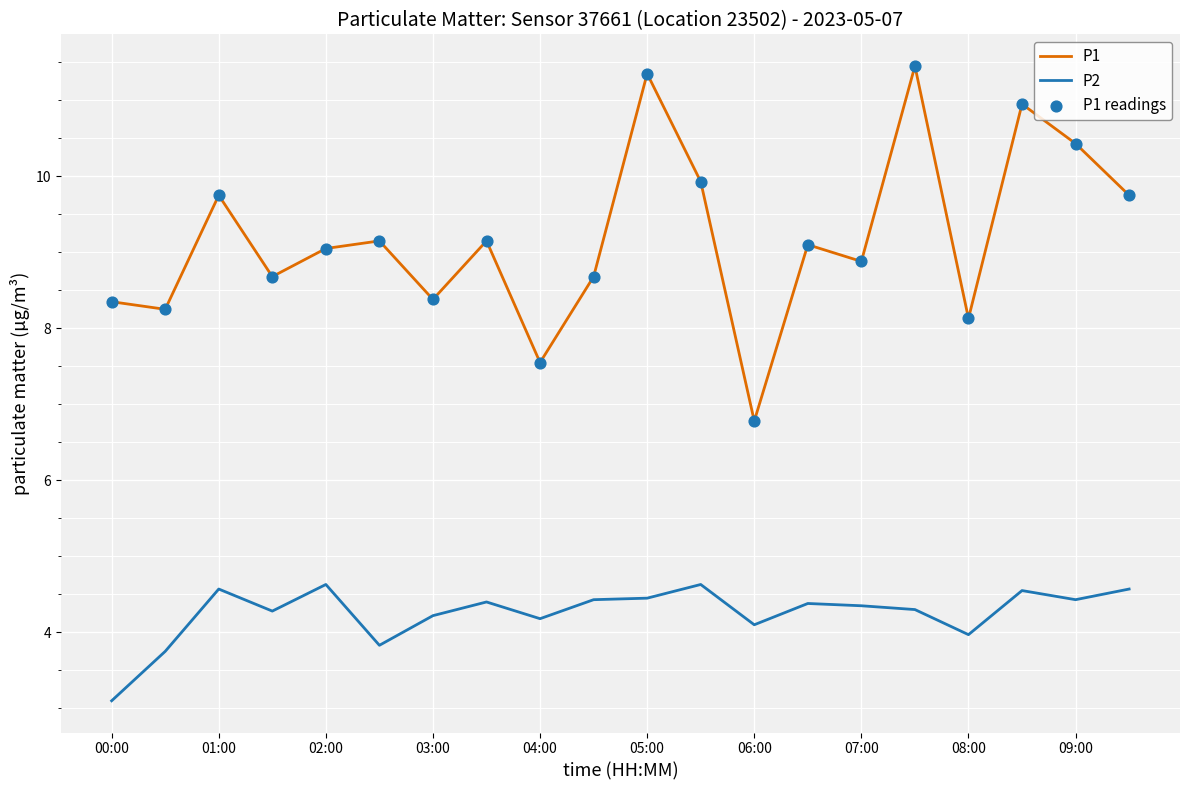

True or false: P2 and P1 intersect in this chart.

False